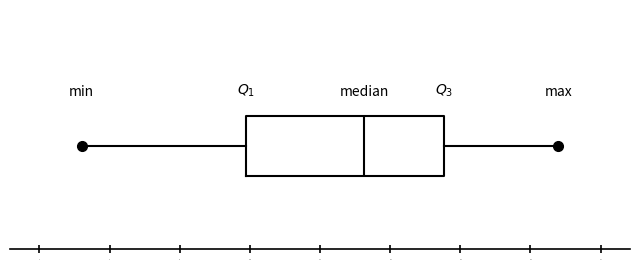

Read this box plot against the x-axis: the position of the median line, the range covered by the box, and the ends of both whiskers. The values are not printed on the chart, so give them approximately, as read against the axis.

median 11.6, box 10.0 to 12.8, whiskers 7.6 to 14.4